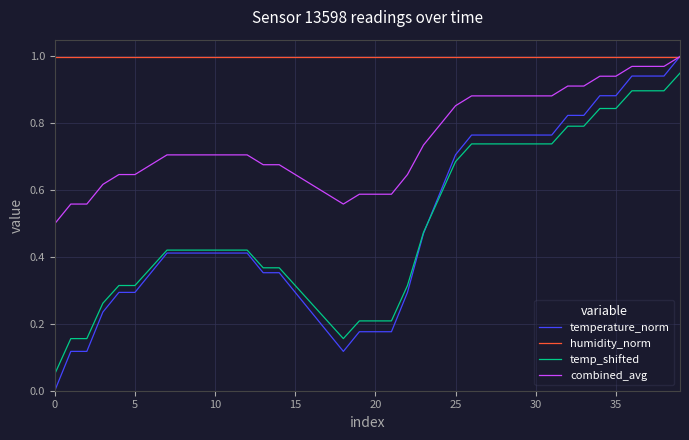

Which series has the largest total across all categories?

humidity_norm